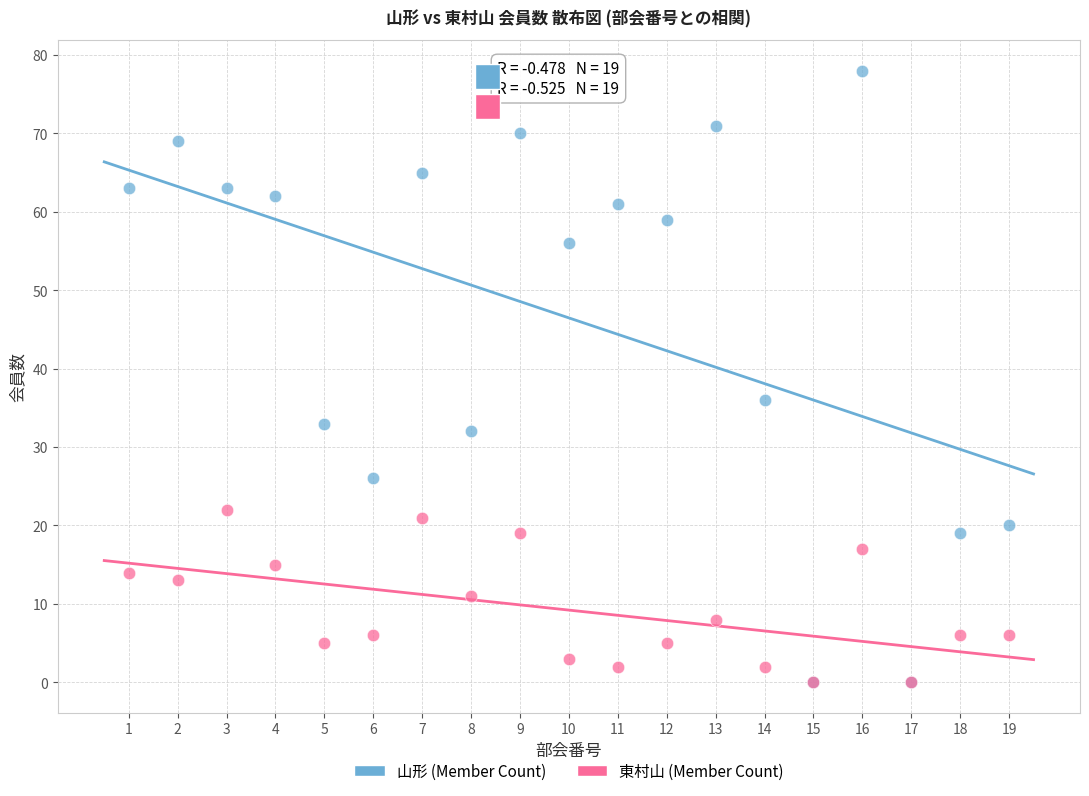

Which series contains the highest Y value?

山形 (Member Count)